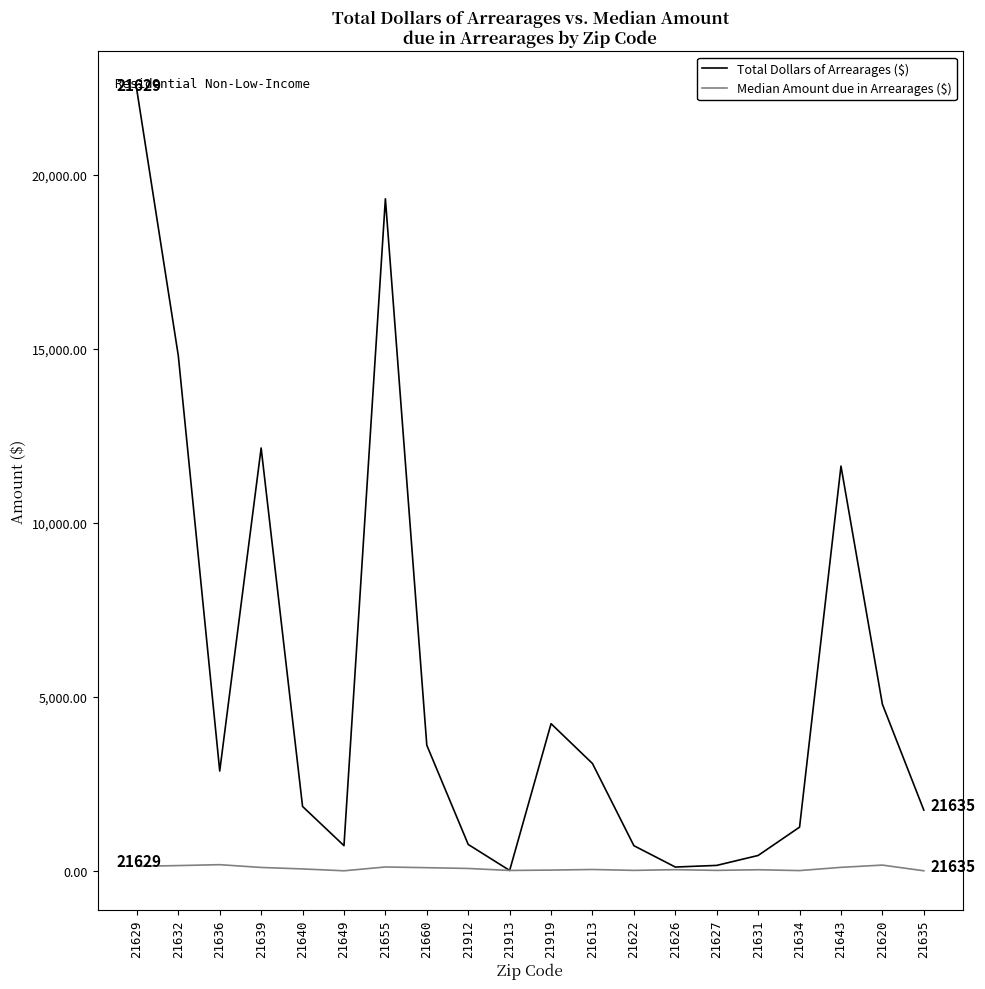

What is the total value across all series at 21639?

12247.6